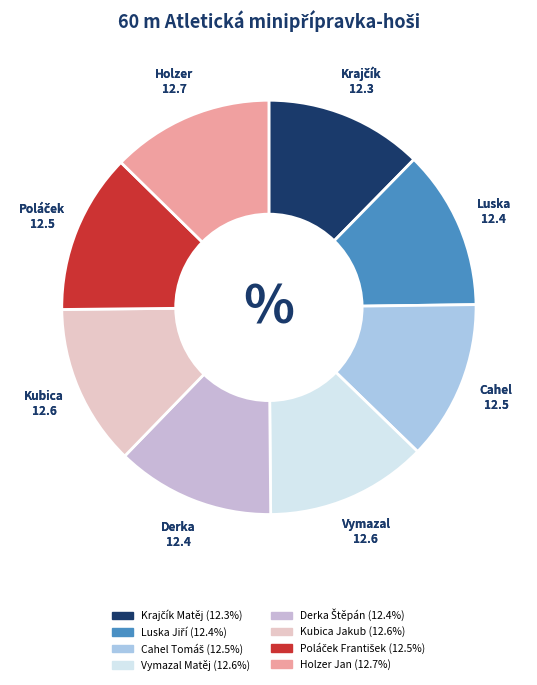

To the nearest percent, what portion does Poláček František represent?

12%